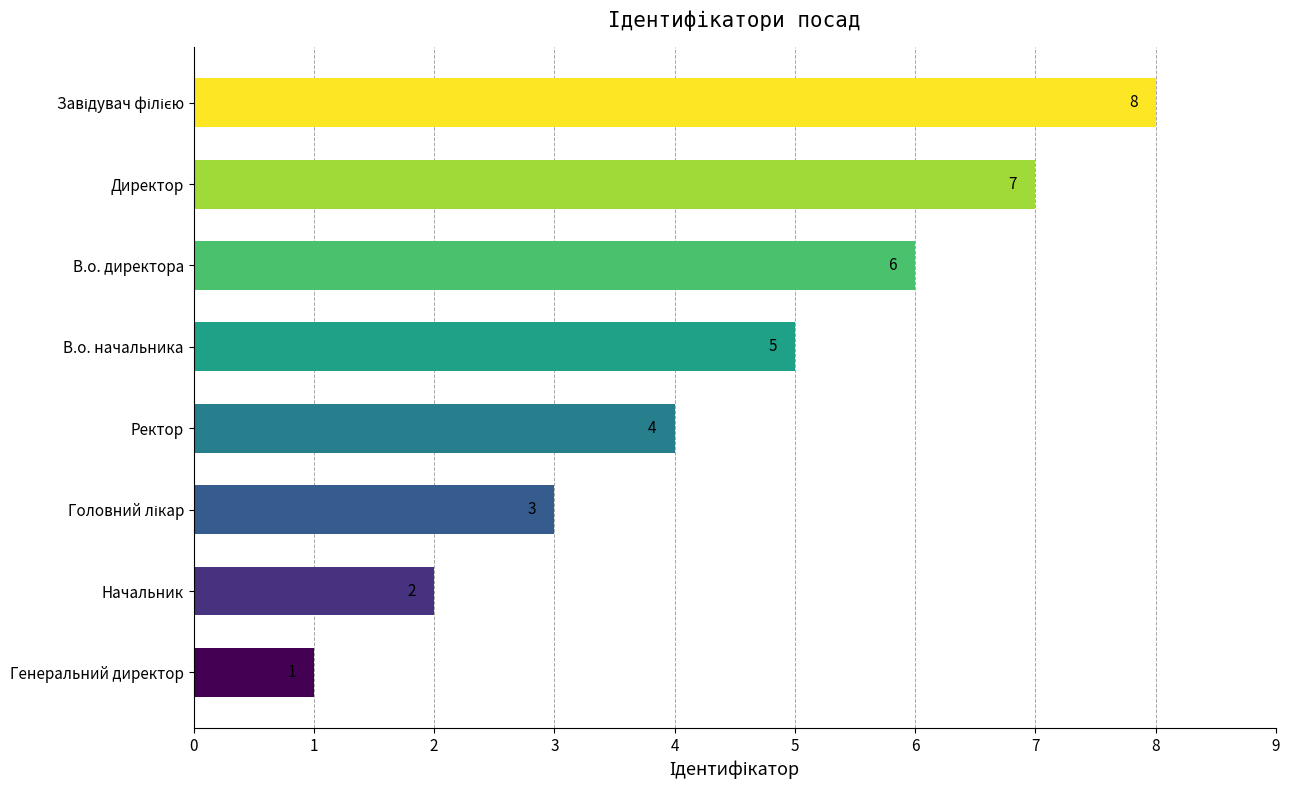

What is the greatest value displayed?

8